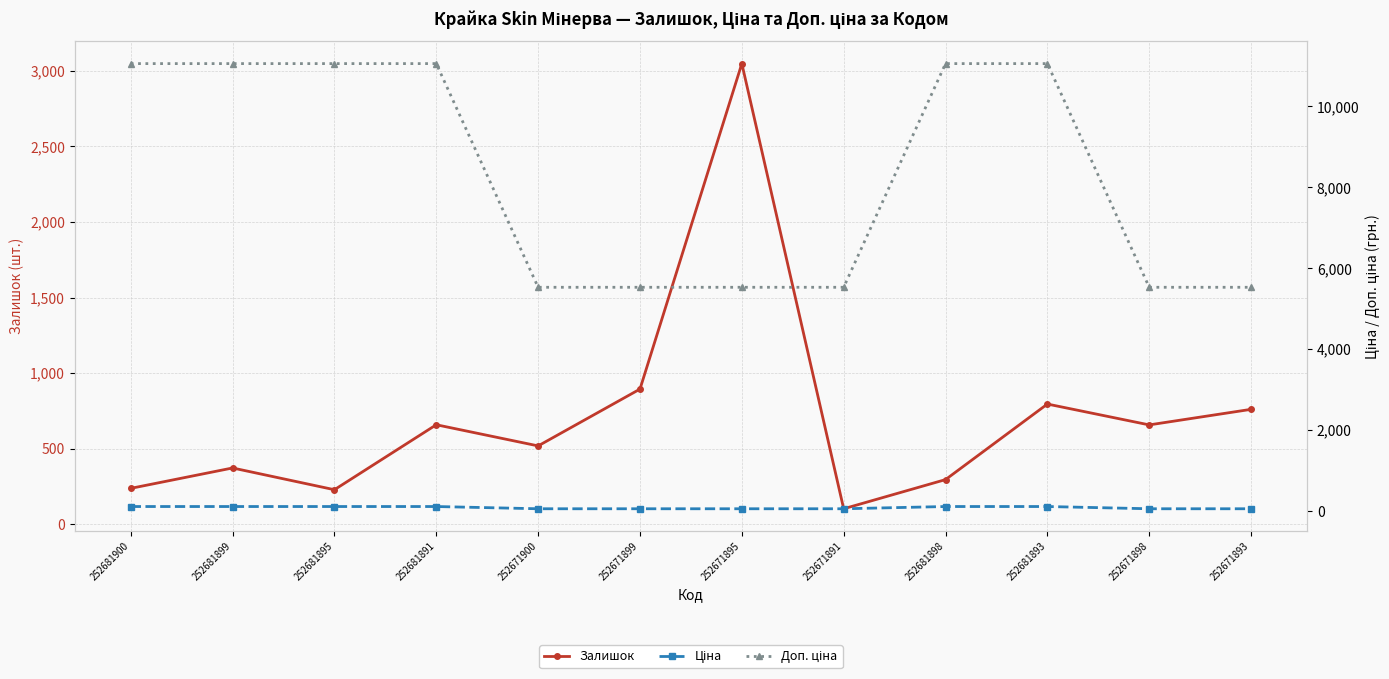

What is the label of the 1st point from the left?

252681900